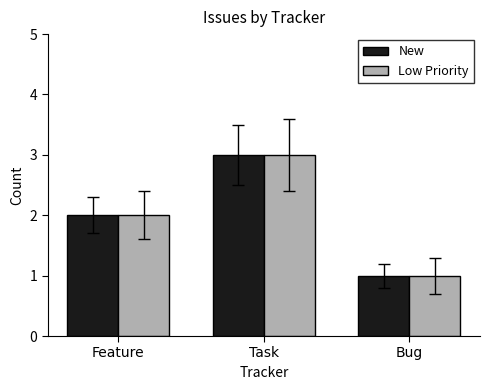

Reading left to right, list all the values displayed in this chart.

New: 2	3	1
Low Priority: 2	3	1